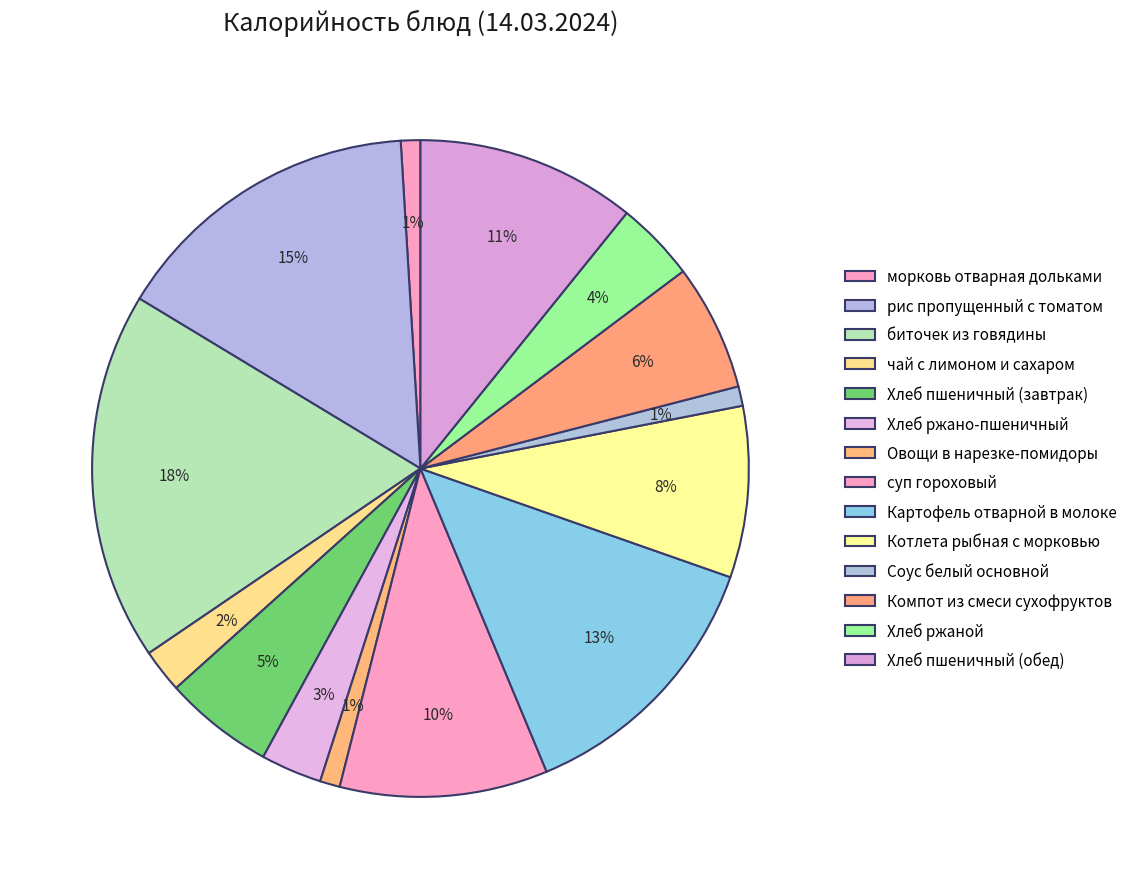

How many slices are in this pie chart?

14